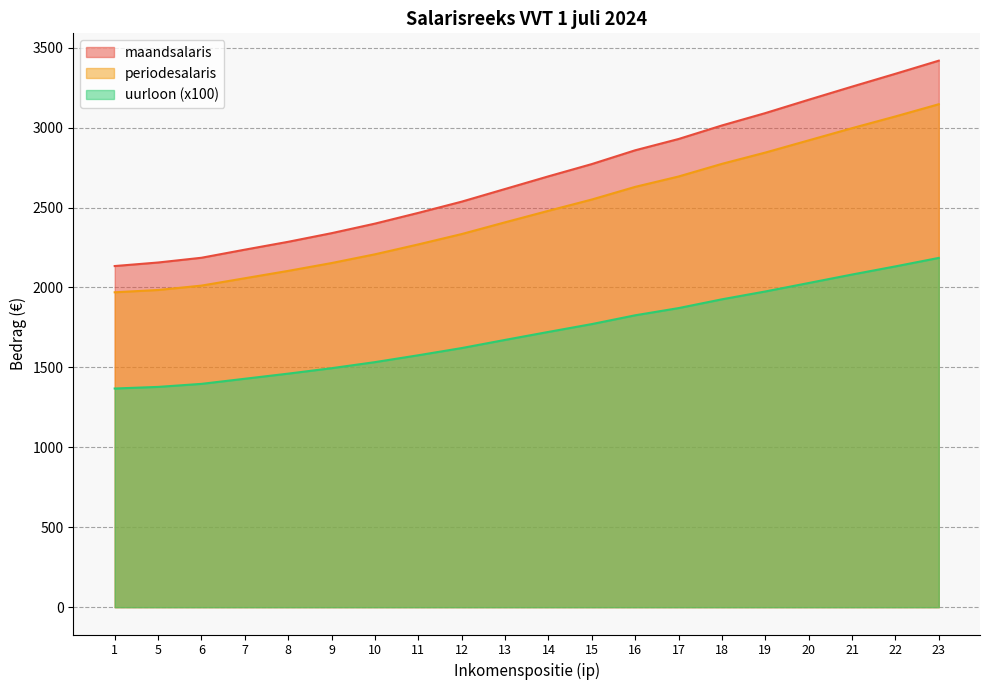

True or false: uurloon and maandsalaris intersect in this chart.

False